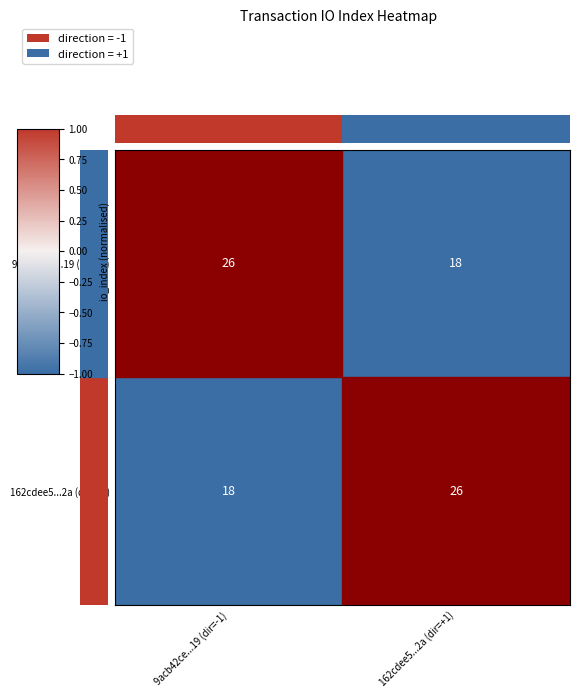

At 162cdee5...2a (dir=+1), list the series in order from largest to smallest.

162cdee5...2a (dir=+1), 9acb42ce...19 (dir=-1)